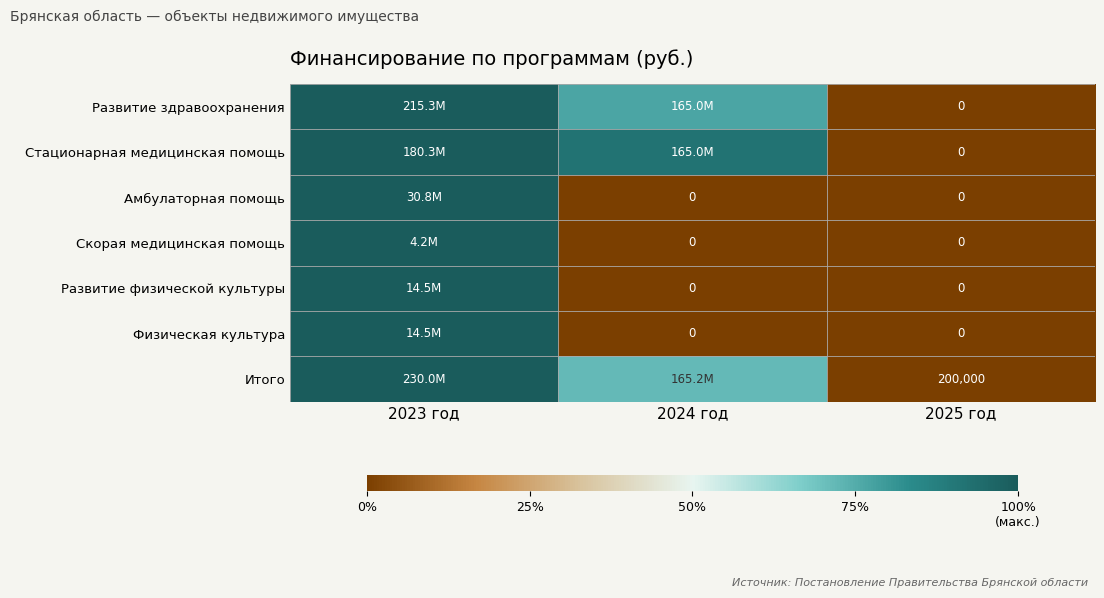

Which category has the highest value in the Развитие физической культуры series?

2023 год